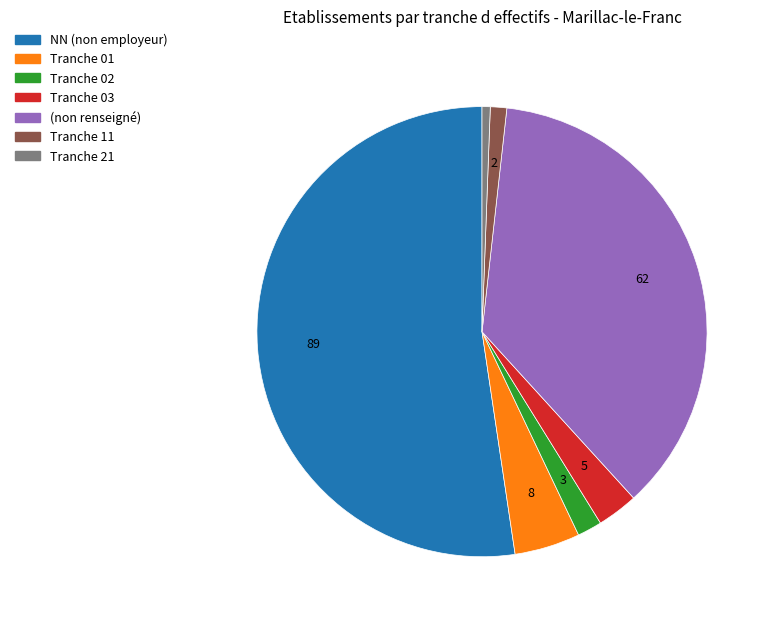

Does any single category account for the majority?

Yes